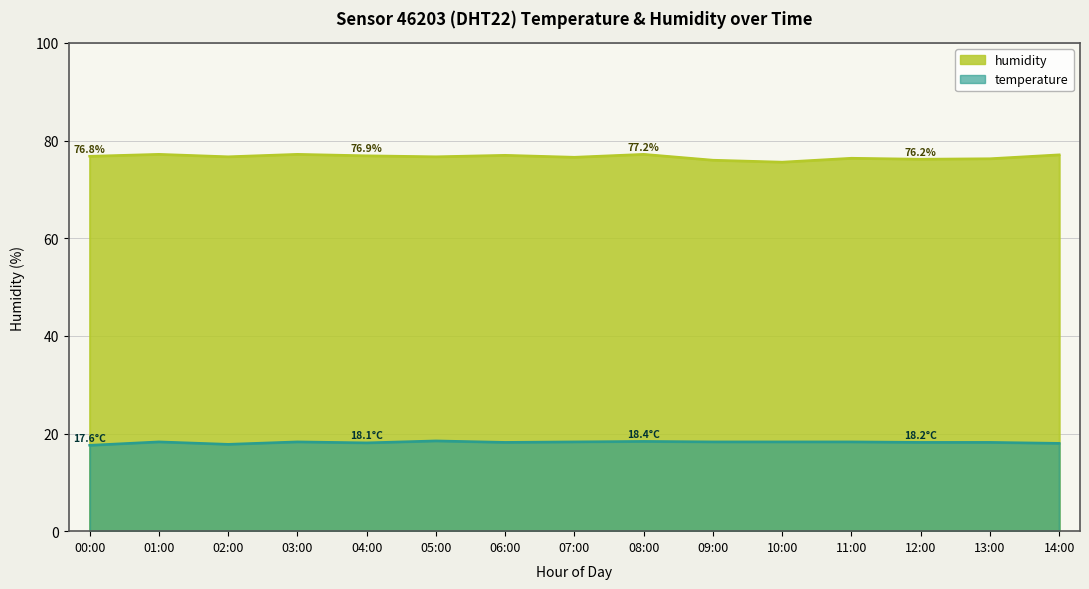

Reading left to right, list all the values displayed in this chart.

humidity: 76.8	77.2	76.7	77.2	76.9	76.7	77.0	76.6	77.2	76.0	75.6	76.4	76.2	76.3	77.1
temperature: 17.6	18.3	17.8	18.3	18.1	18.5	18.2	18.3	18.4	18.3	18.3	18.3	18.2	18.2	18.0